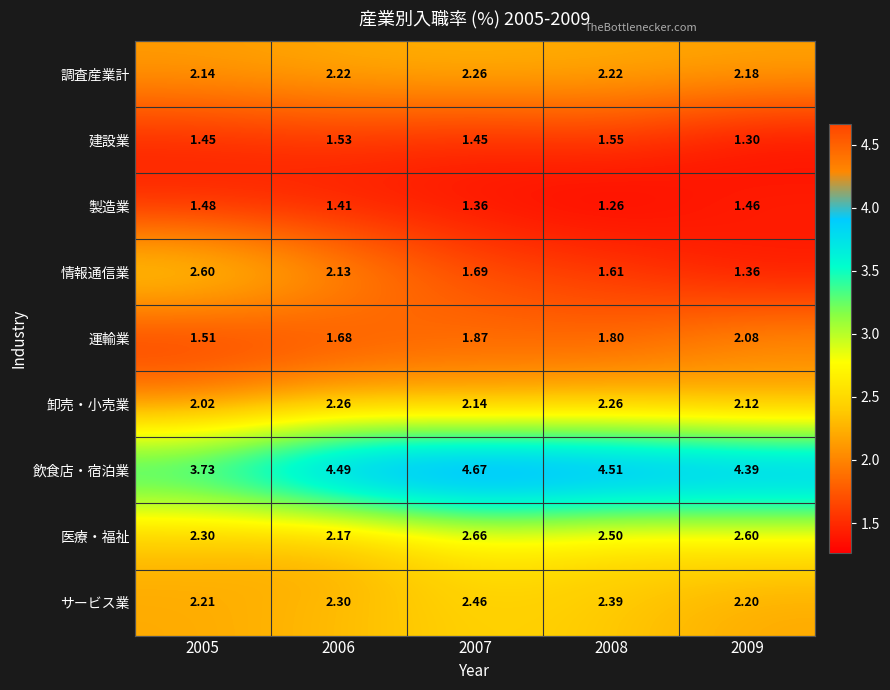

Which series changed the most between 2005 and 2006?

飲食店・宿泊業